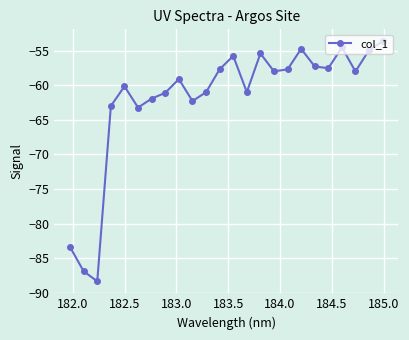

True or false: there are more than 0 points higher than both neighbors.

True